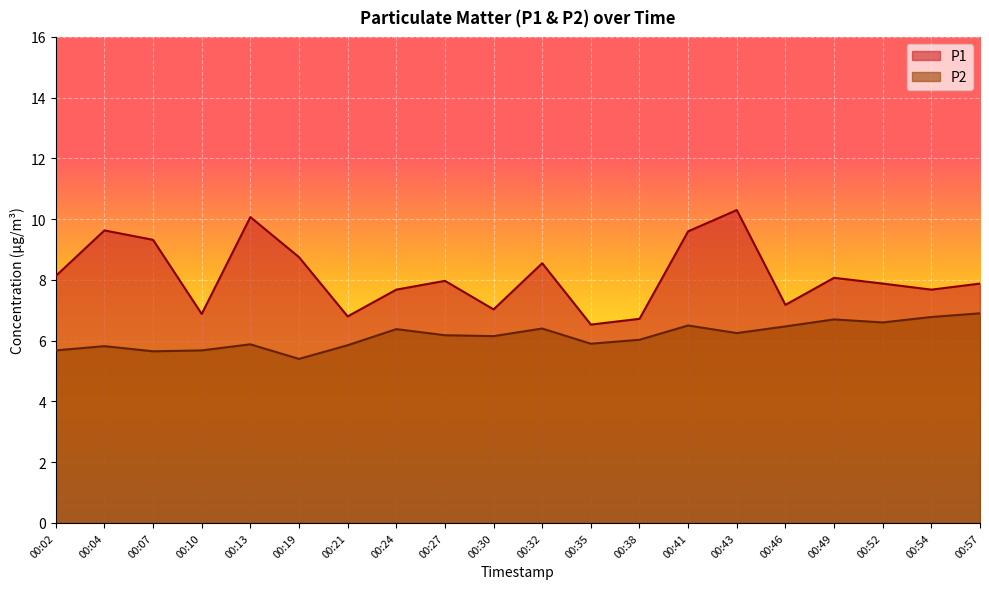

Rank the series by their maximum value, from lowest to highest.

P2, P1